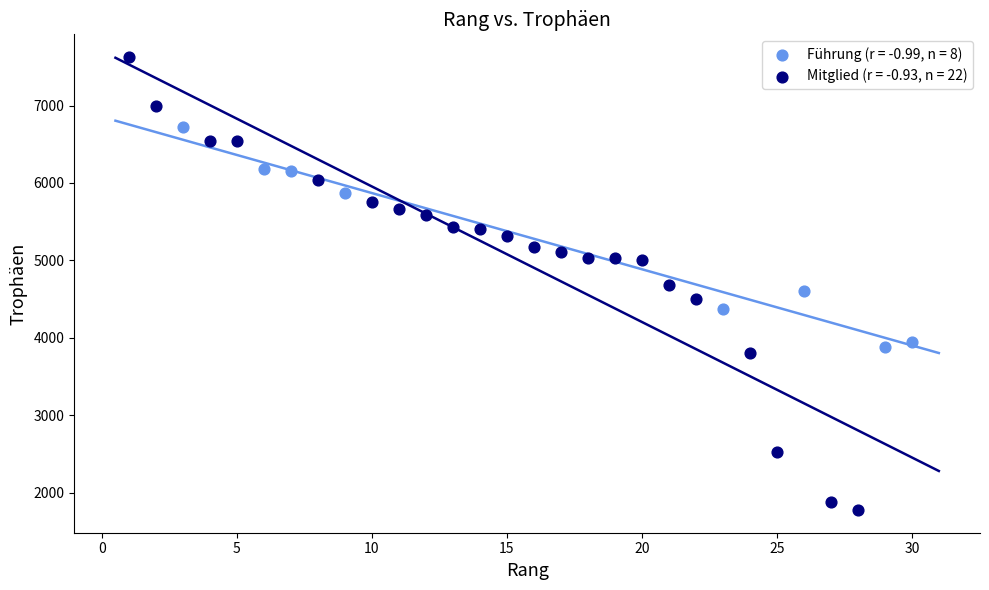

Which series contains the lowest Y value?

Mitglied (r = -0.93, n = 22)